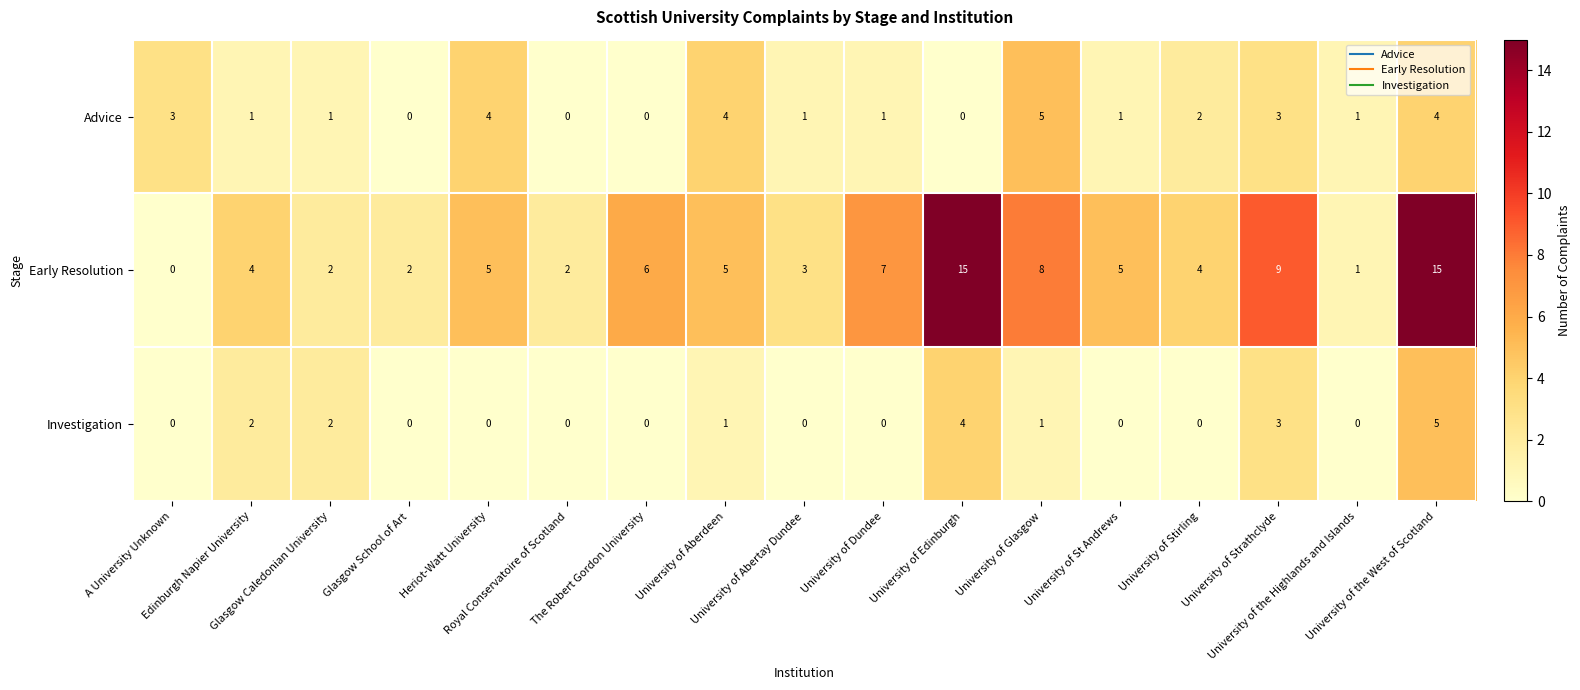

How many Advice values are between 1 and 3?

9